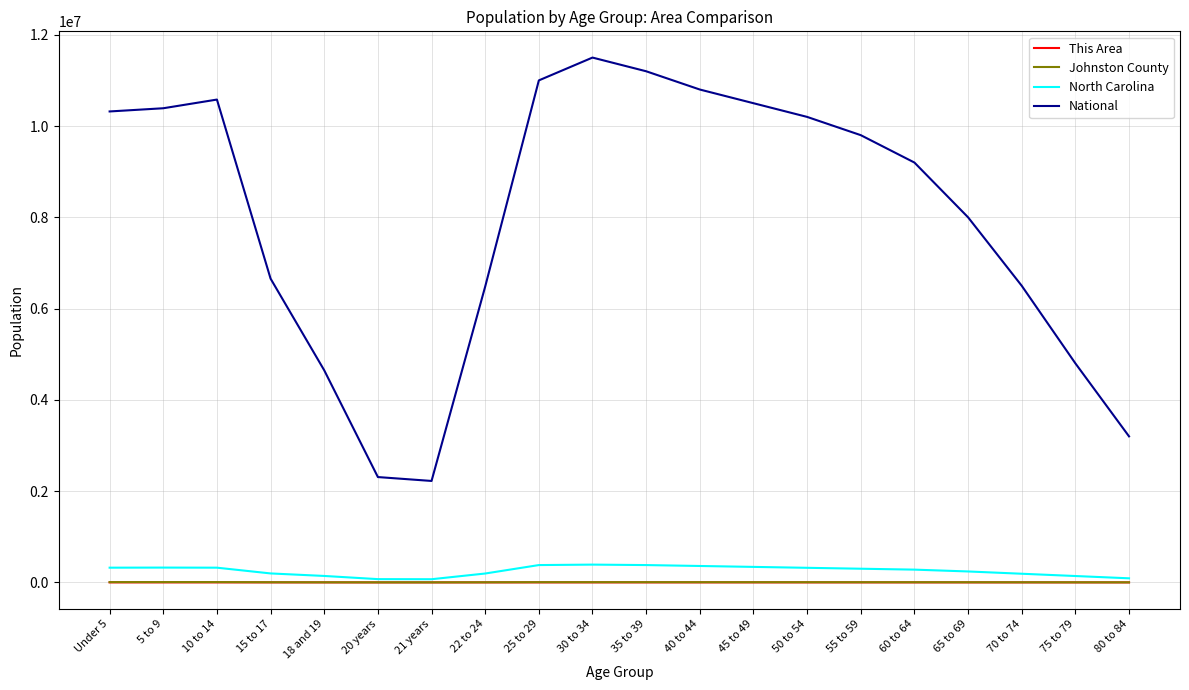

Which label corresponds to the largest value in the chart?

30 to 34